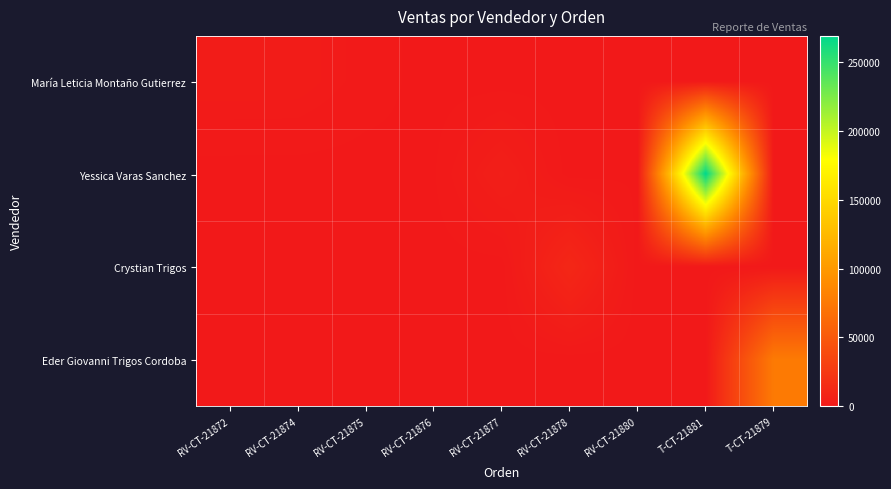

Which label corresponds to the largest value in the chart?

T-CT-21881